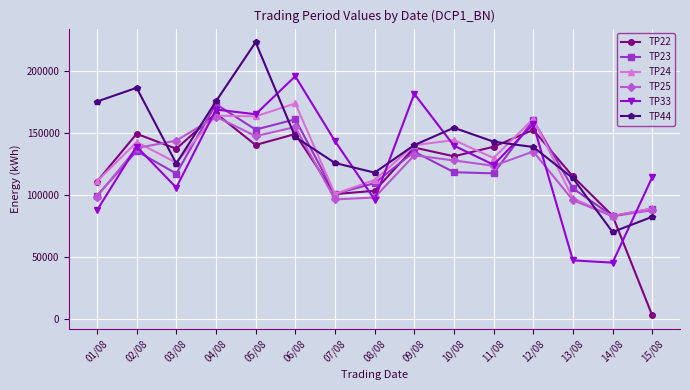

True or false: TP33 and TP22 intersect in this chart.

True